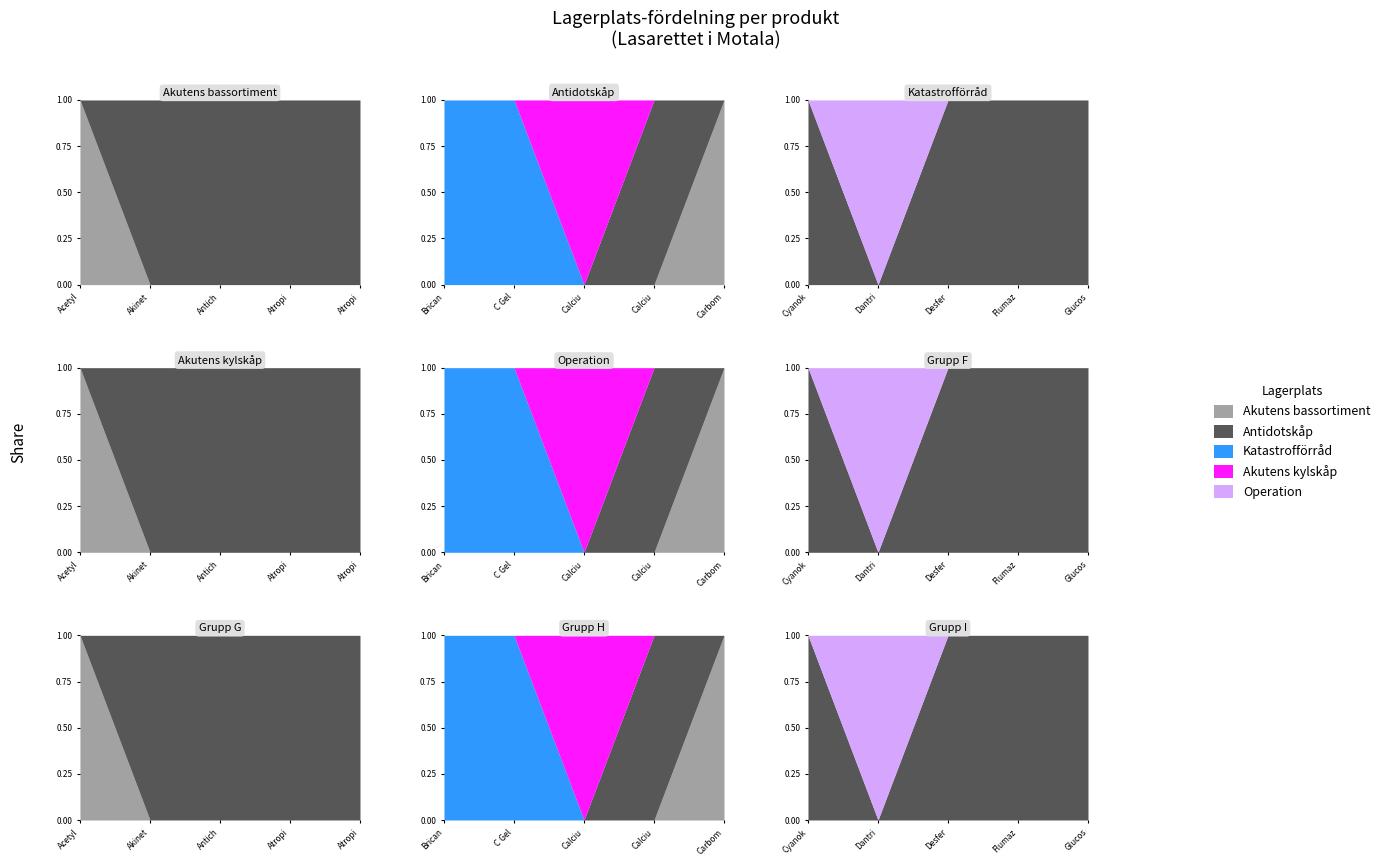

Reading left to right, extract all data points from this chart.

Akutens bassortiment: Acetylcystein=4	Akineton=0	Anticholium=0	Atropin Viatris=0	Atropinsulfat=0	Bricanyl=0	C Gel=0	Calciumfolinate=0	Calciumgluconat=0	Carbomix=4	Cyanokit=0	Dantrium=0	Desferal=0	Flumazenil=0	Glucos Fresenius=0
Antidotskåp: Acetylcystein=0	Akineton=2	Anticholium=2	Atropin Viatris=20	Atropinsulfat=2	Bricanyl=0	C Gel=0	Calciumfolinate=0	Calciumgluconat=1	Carbomix=0	Cyanokit=2	Dantrium=0	Desferal=1	Flumazenil=3	Glucos Fresenius=1
Katastrofförråd: Acetylcystein=0	Akineton=0	Anticholium=0	Atropin Viatris=0	Atropinsulfat=0	Bricanyl=20	C Gel=12	Calciumfolinate=0	Calciumgluconat=0	Carbomix=0	Cyanokit=0	Dantrium=0	Desferal=0	Flumazenil=0	Glucos Fresenius=0
Akutens kylskåp: Acetylcystein=0	Akineton=0	Anticholium=0	Atropin Viatris=0	Atropinsulfat=0	Bricanyl=0	C Gel=0	Calciumfolinate=8	Calciumgluconat=0	Carbomix=0	Cyanokit=0	Dantrium=0	Desferal=0	Flumazenil=0	Glucos Fresenius=0
Operation: Acetylcystein=0	Akineton=0	Anticholium=0	Atropin Viatris=0	Atropinsulfat=0	Bricanyl=0	C Gel=0	Calciumfolinate=0	Calciumgluconat=0	Carbomix=0	Cyanokit=0	Dantrium=2	Desferal=0	Flumazenil=0	Glucos Fresenius=0